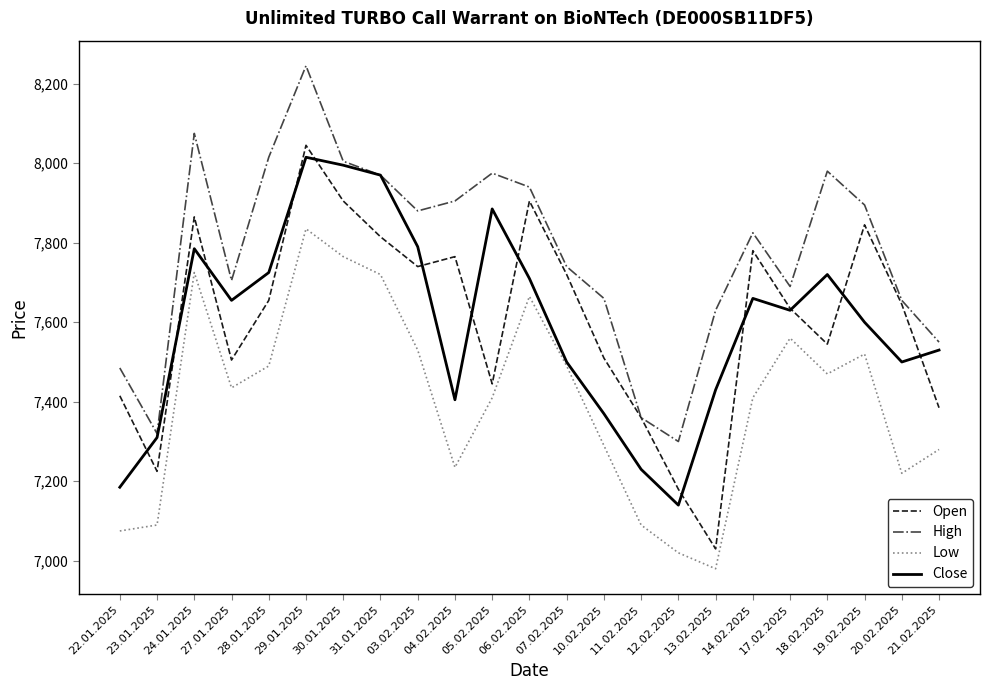

What is the difference between the maximum and minimum values in the Open series?

1015